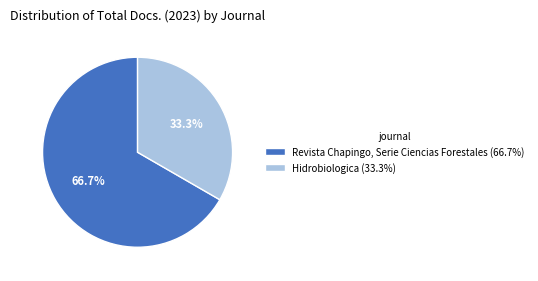

To the nearest percent, what is the combined percentage of Revista Chapingo, Serie Ciencias Forestales and Hidrobiologica?

100%